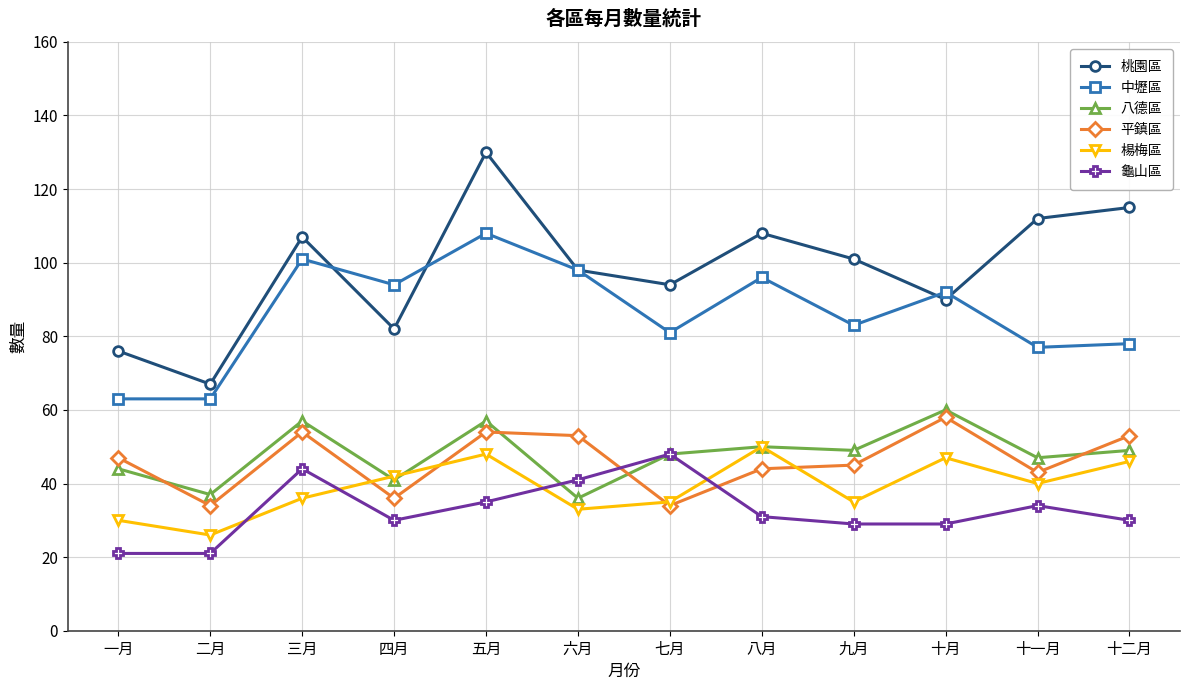

Which series has the widest spread of values?

桃園區